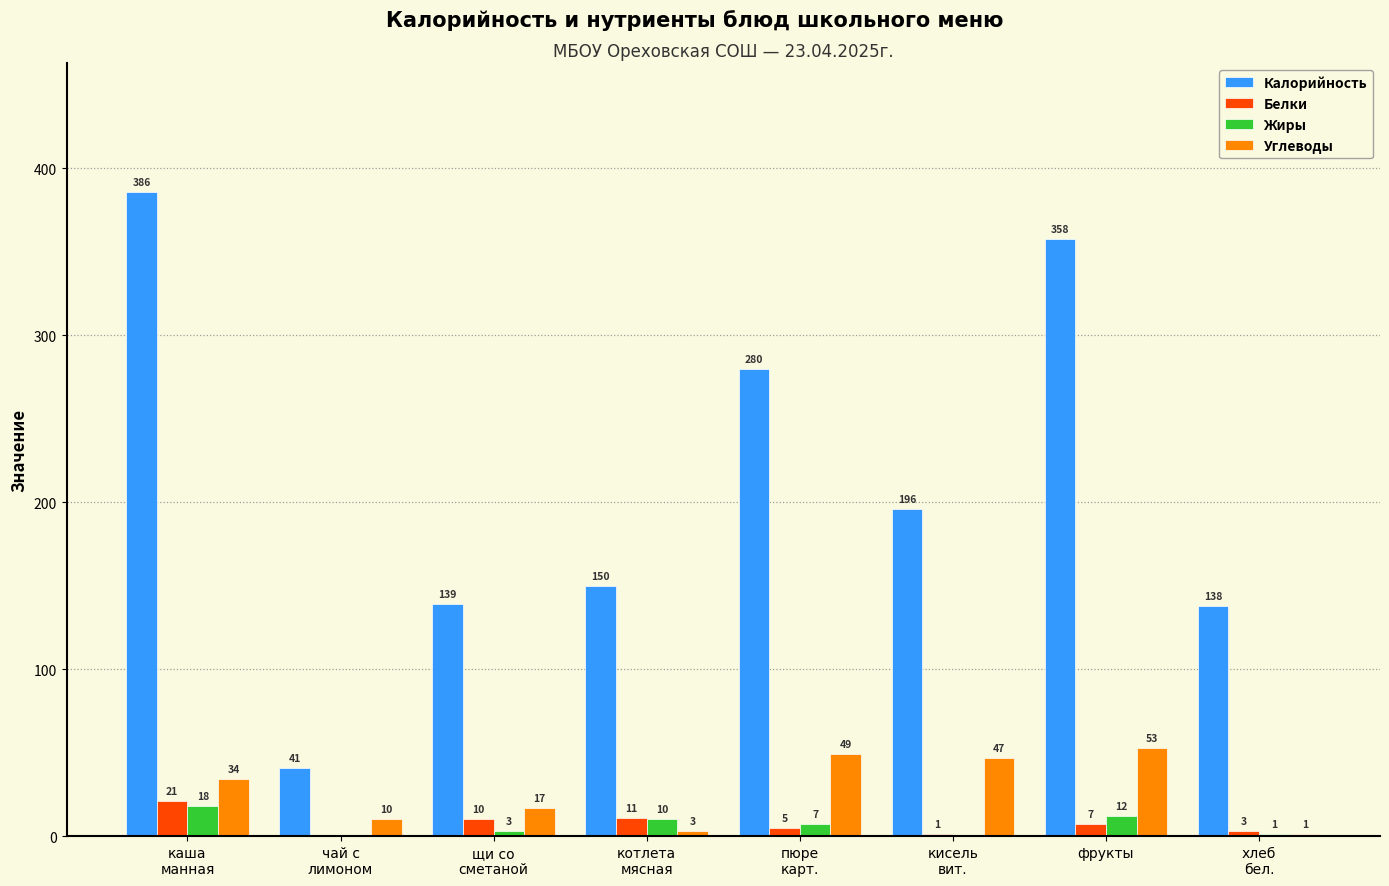

Which series has the largest total across all categories?

Калорийность